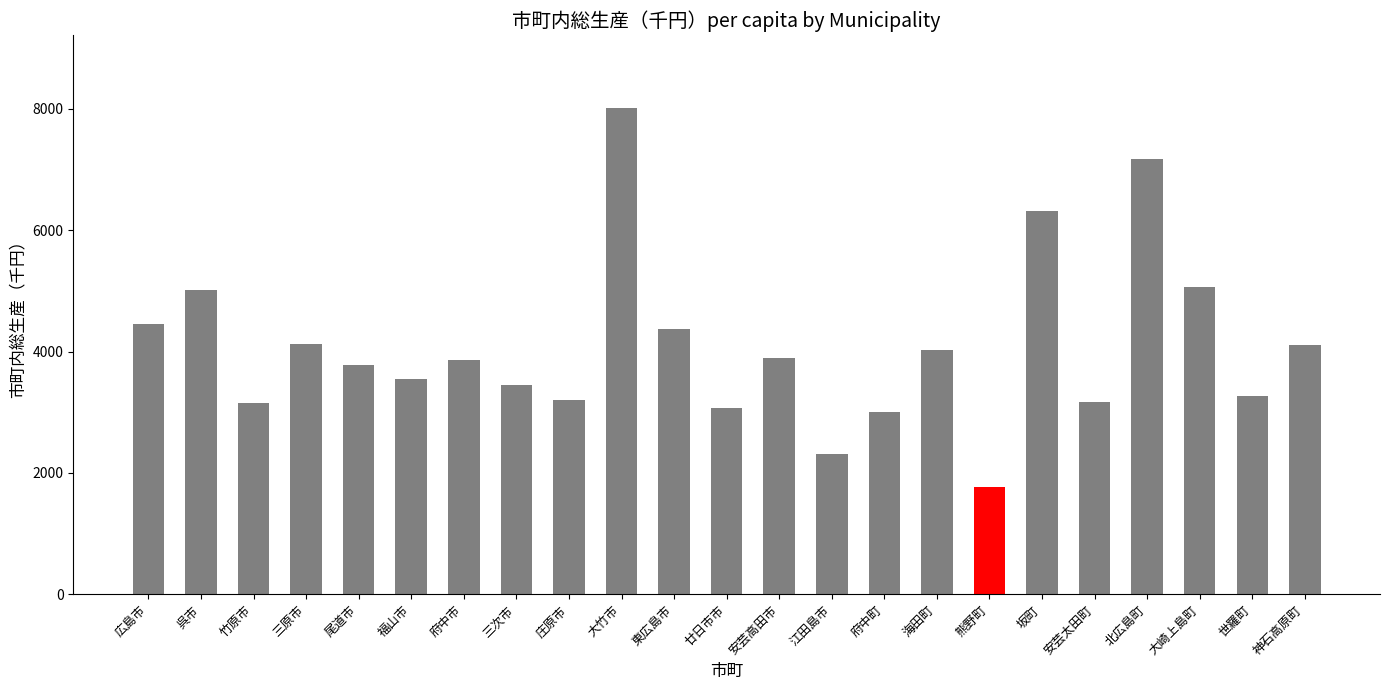

What is the maximum value shown in the chart?

8014